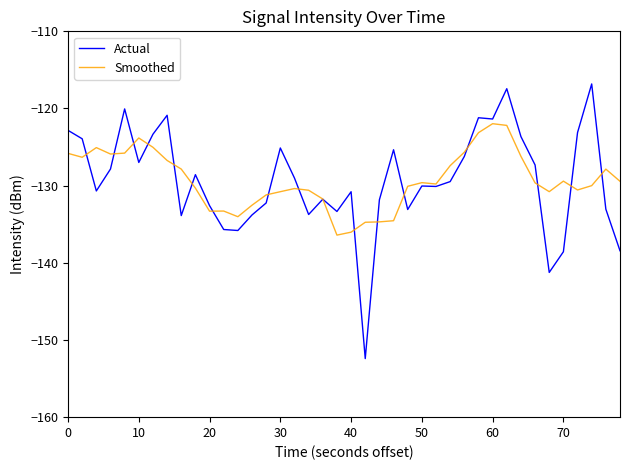

Which series has the largest range (max minus min)?

Actual